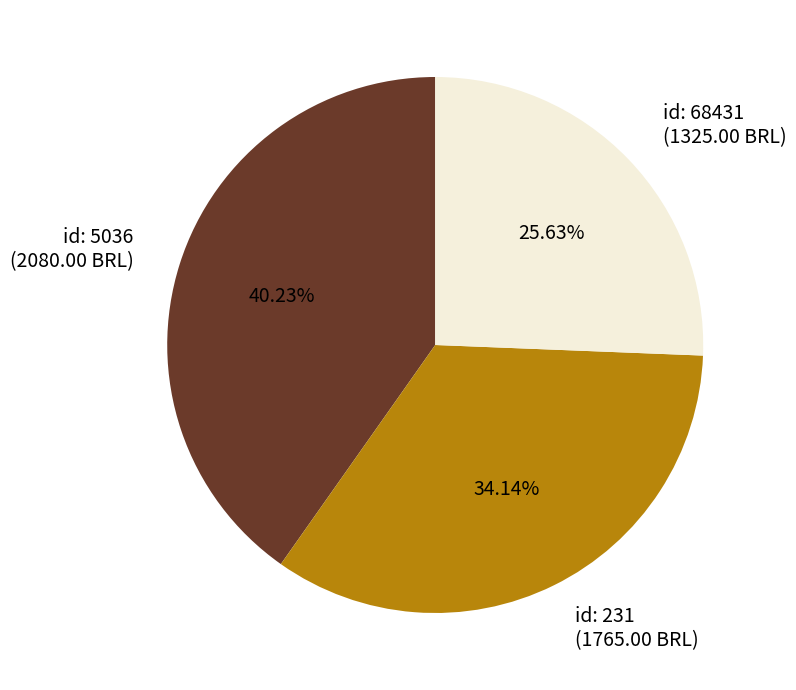

Does any single category account for the majority?

No